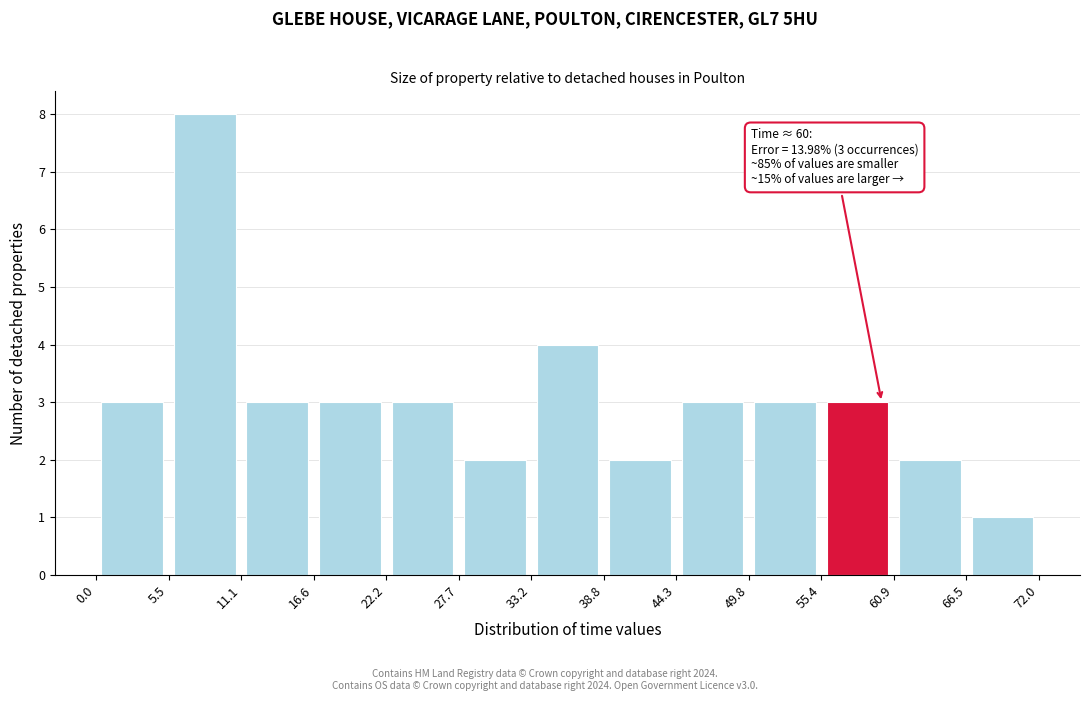

Which range on the x-axis has the tallest bar?

5.5 to 11.1